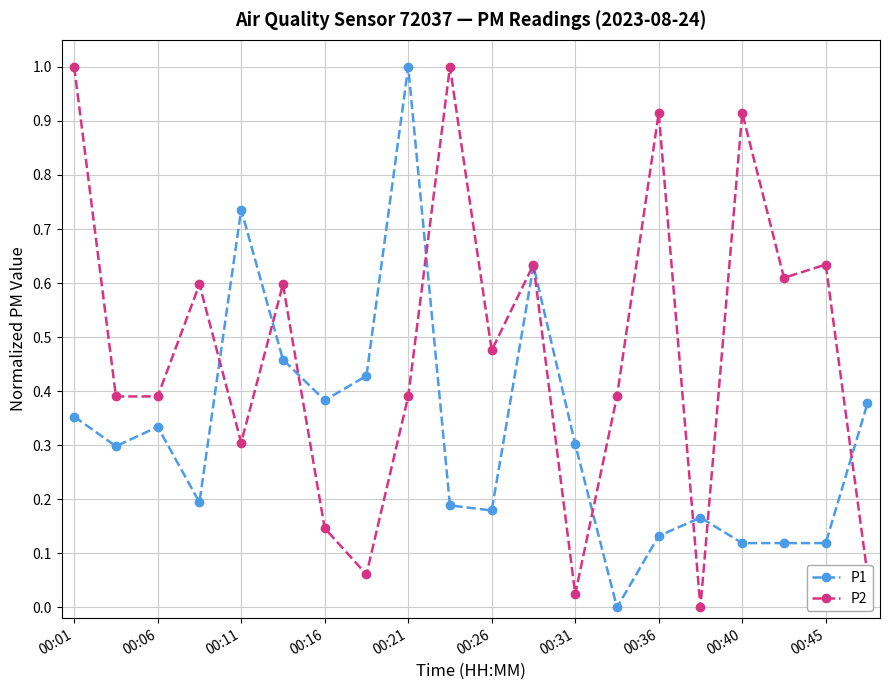

True or false: P2 has more than 1 interior local peaks.

True